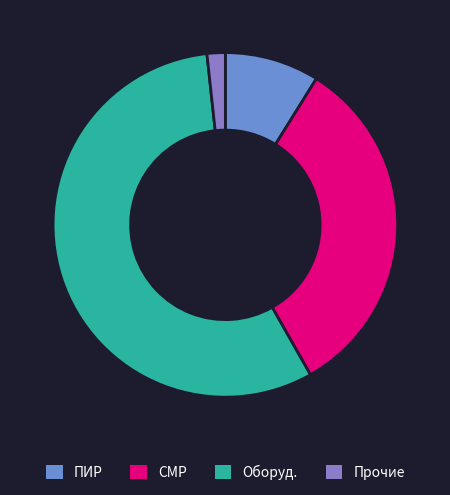

What is the change in value from Оборуд. to Прочие?

-34.4